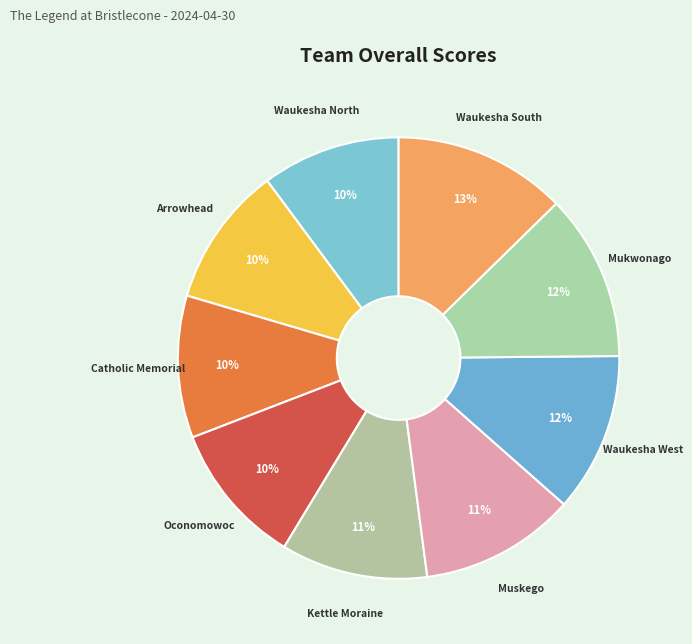

To the nearest percent, what is the difference between the largest and smallest slice percentages?

3%